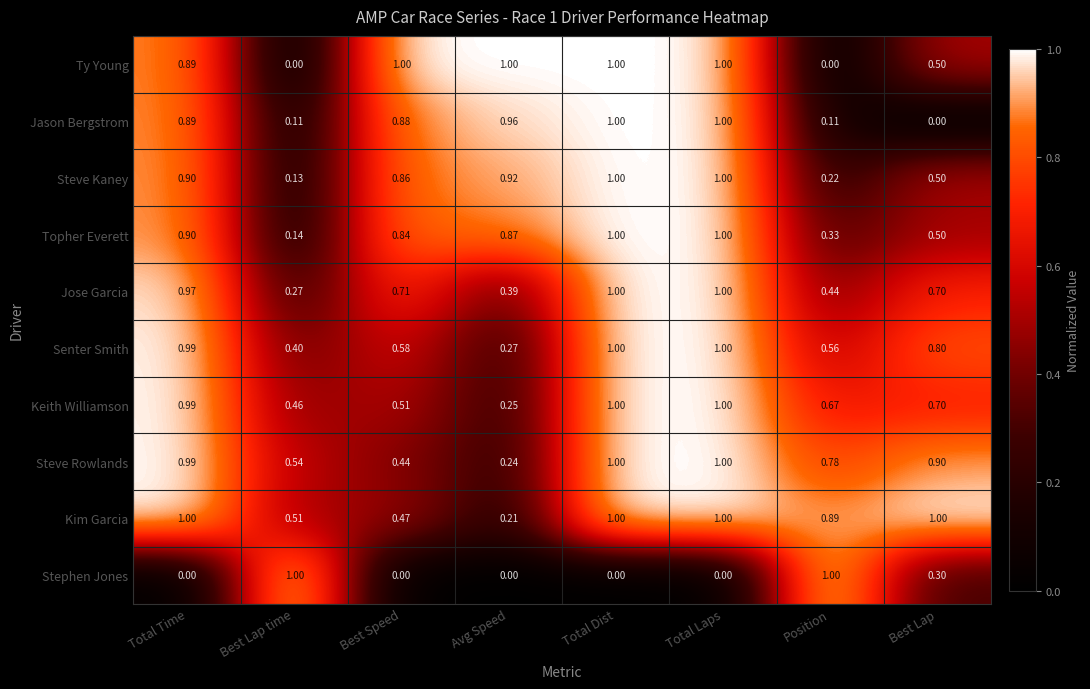

At Best Speed, list the series in order from smallest to largest.

Stephen Jones, Steve Rowlands, Kim Garcia, Keith Williamson, Senter Smith, Jose Garcia, Topher Everett, Steve Kaney, Jason Bergstrom, Ty Young